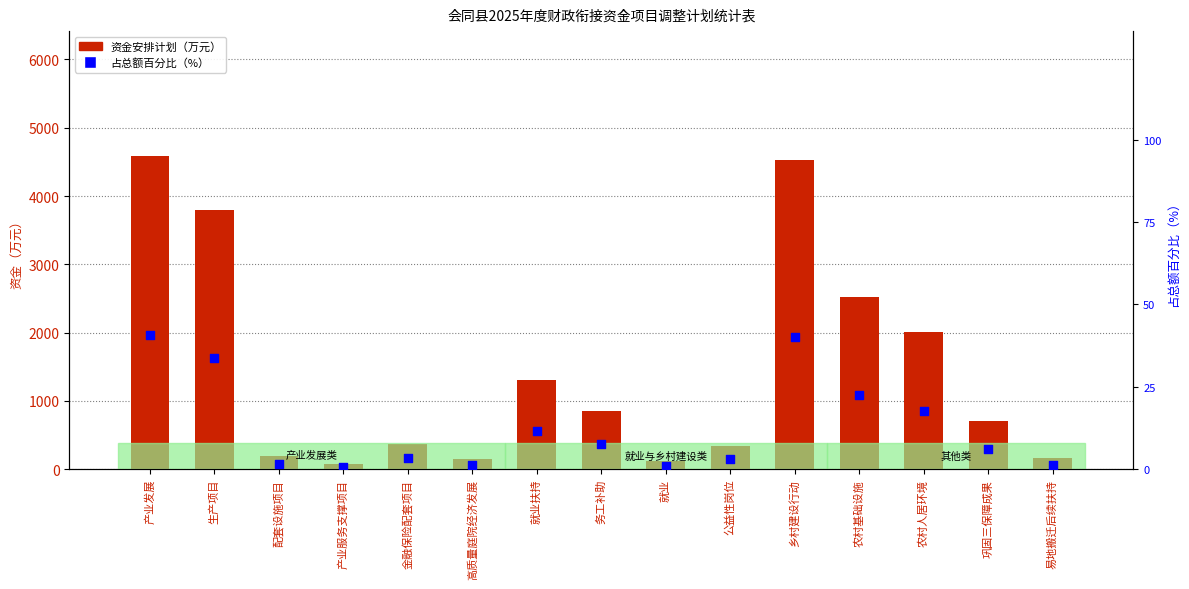

Which series contains the highest Y value?

资金安排计划（万元）